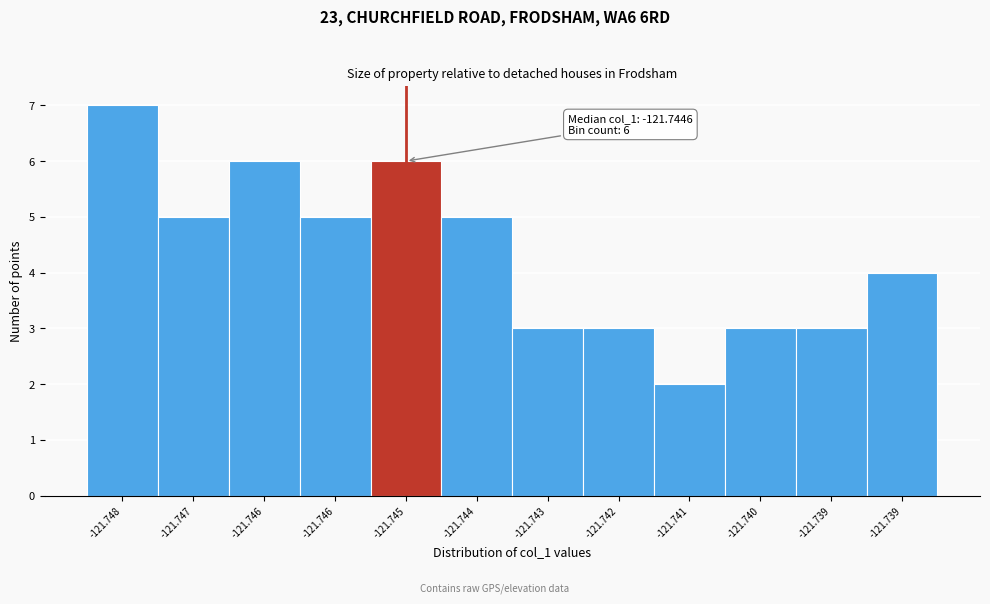

How many bars are there in total?

12